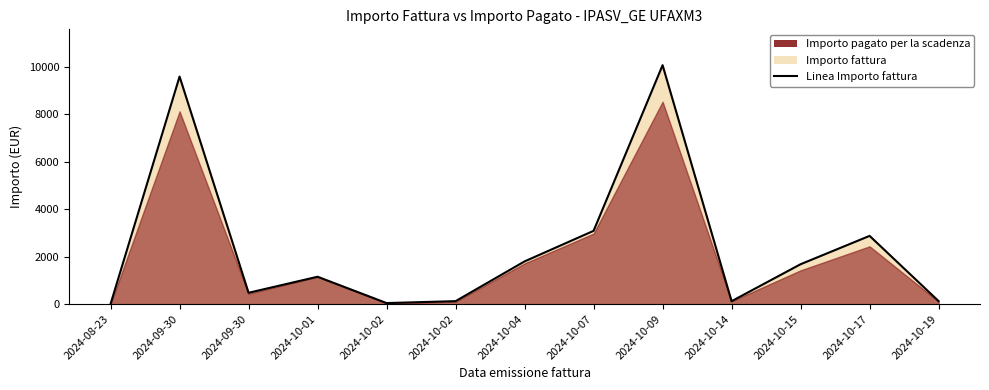

Which category has the highest value across all series?

2024-10-09